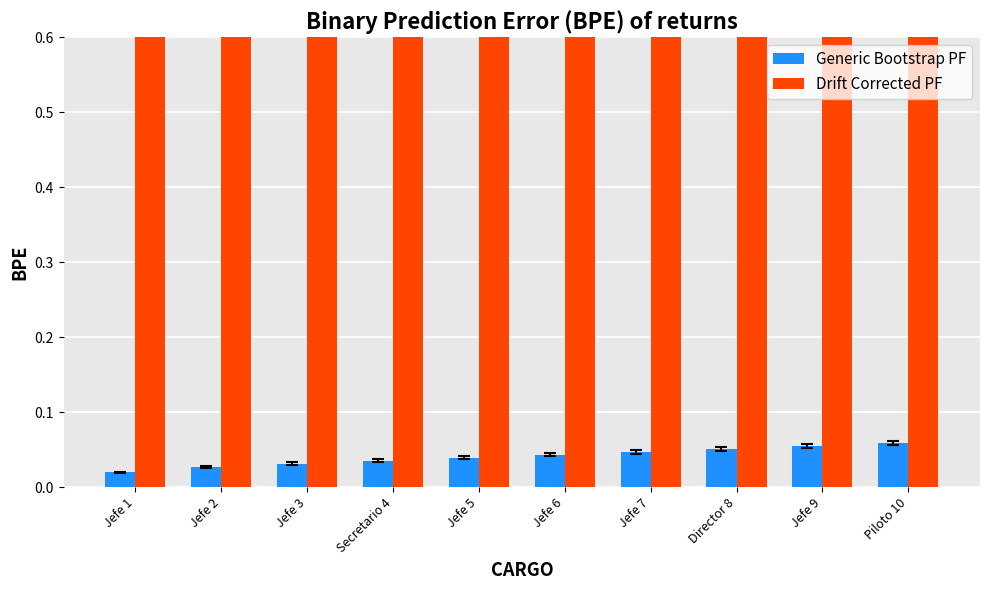

Reading left to right, list all the values displayed in this chart.

Generic Bootstrap PF: 0.0	0.0	0.0	0.0	0.0	0.0	0.0	0.1	0.1	0.1
Drift Corrected PF: 0.9	1.0	1.0	0.9	0.9	0.9	0.9	0.8	0.8	1.0